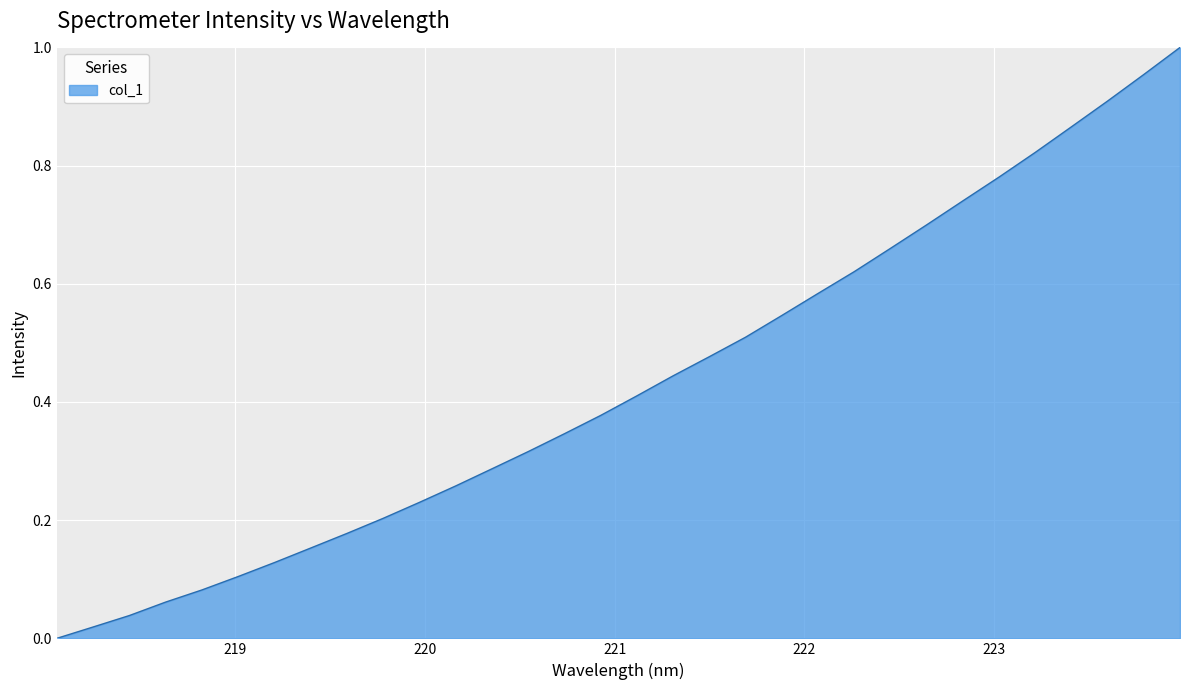

What is the label of the 21st point from the left?

221.8812